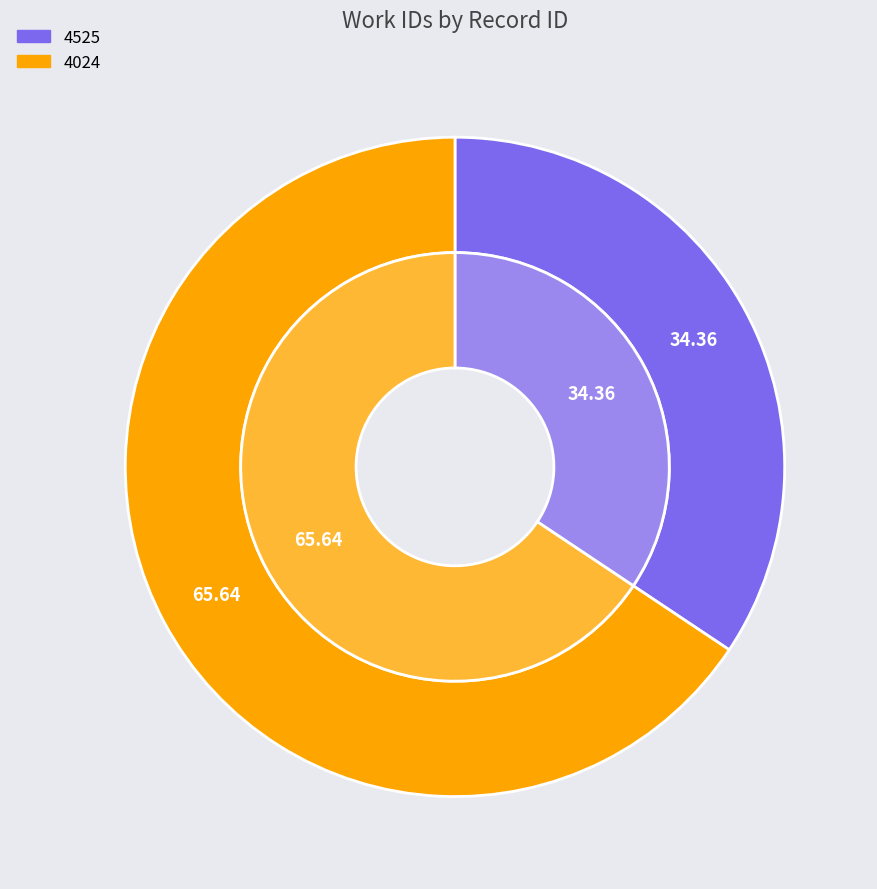

Rank the categories by value from highest to lowest.

4024, 4525